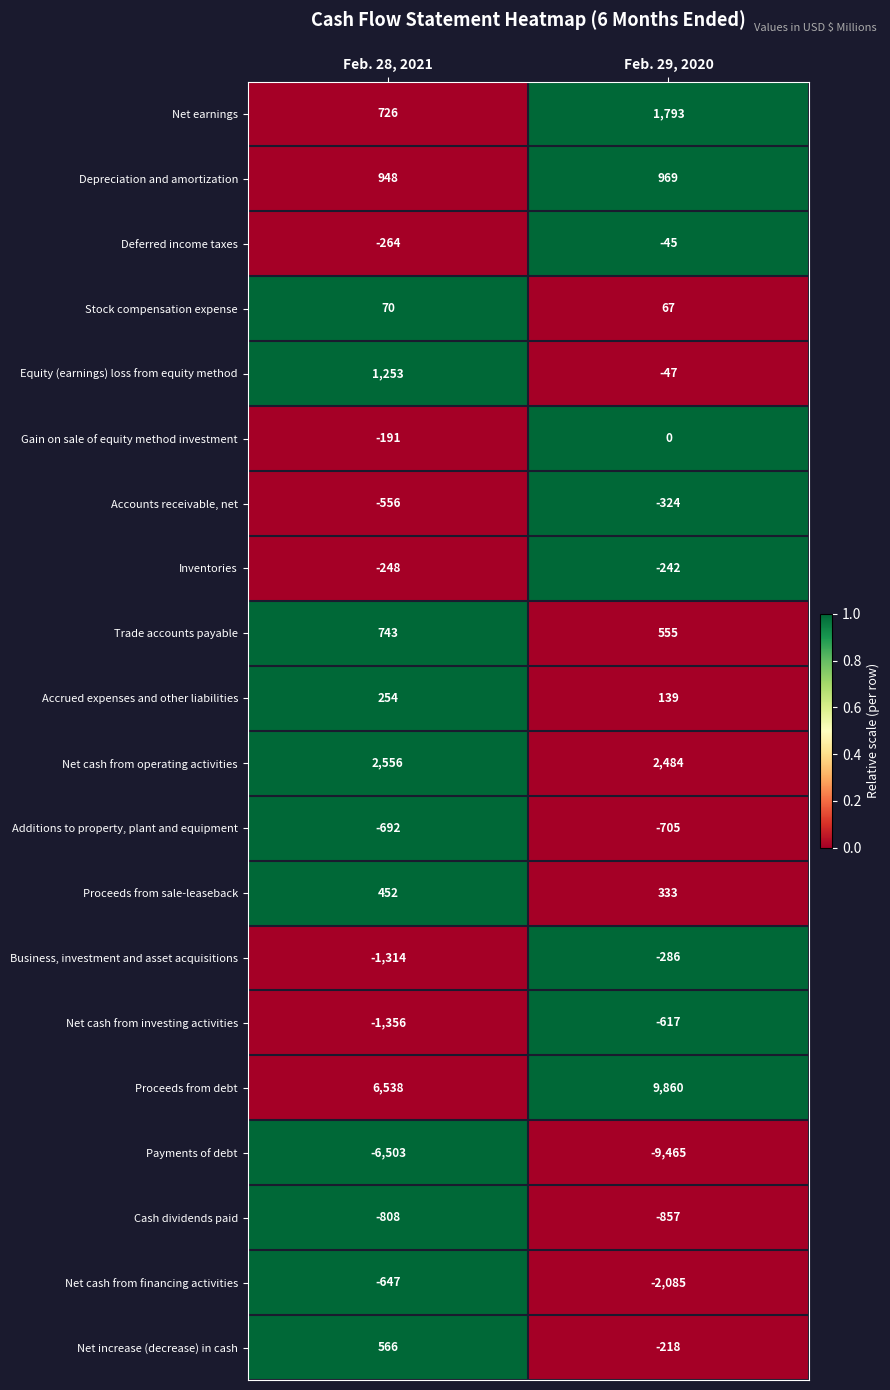

Between Feb. 28, 2021 and Feb. 29, 2020, which series saw the biggest shift?

Proceeds from debt